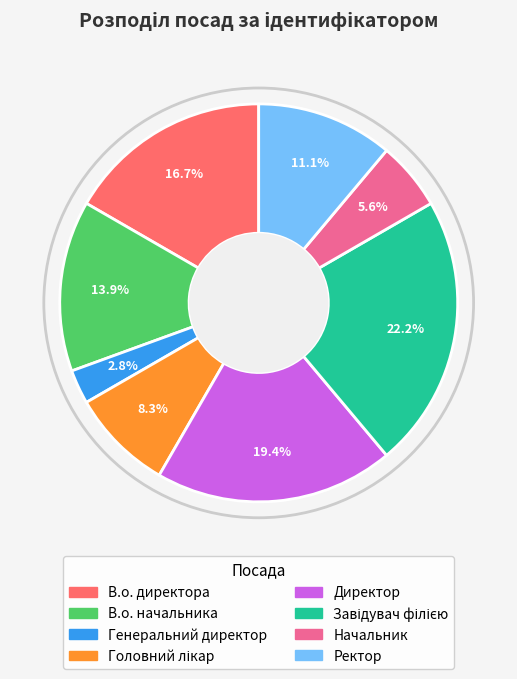

What percentage do Директор and Генеральний директор together represent?

22.2%